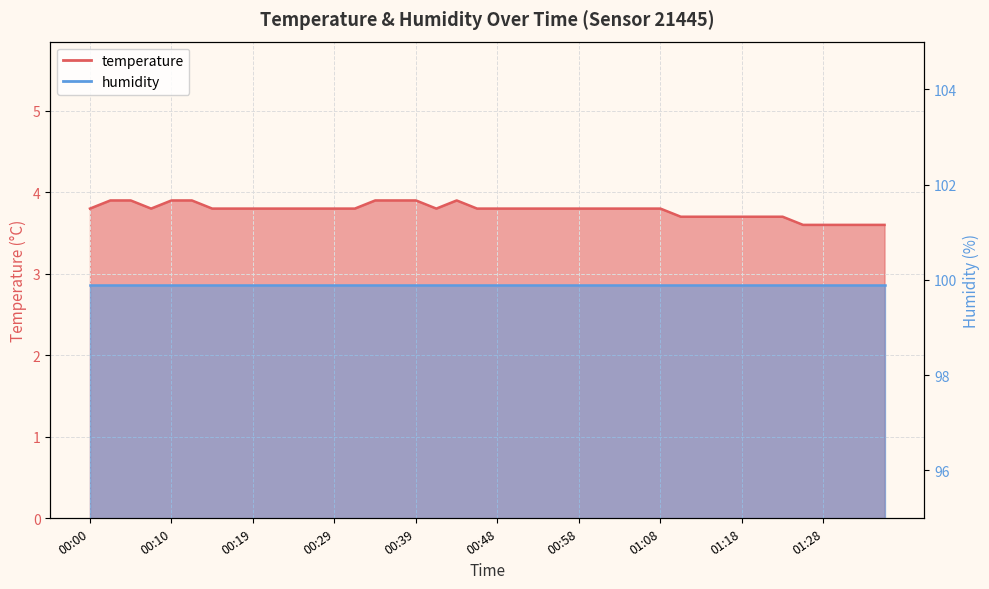

Reading right to left, list all the values displayed in this chart.

3.6	3.6	3.6	3.6	3.6	3.7	3.7	3.7	3.7	3.7	3.7	3.8	3.8	3.8	3.8	3.8	3.8	3.8	3.8	3.8	3.8	3.9	3.8	3.9	3.9	3.9	3.8	3.8	3.8	3.8	3.8	3.8	3.8	3.8	3.9	3.9	3.8	3.9	3.9	3.8